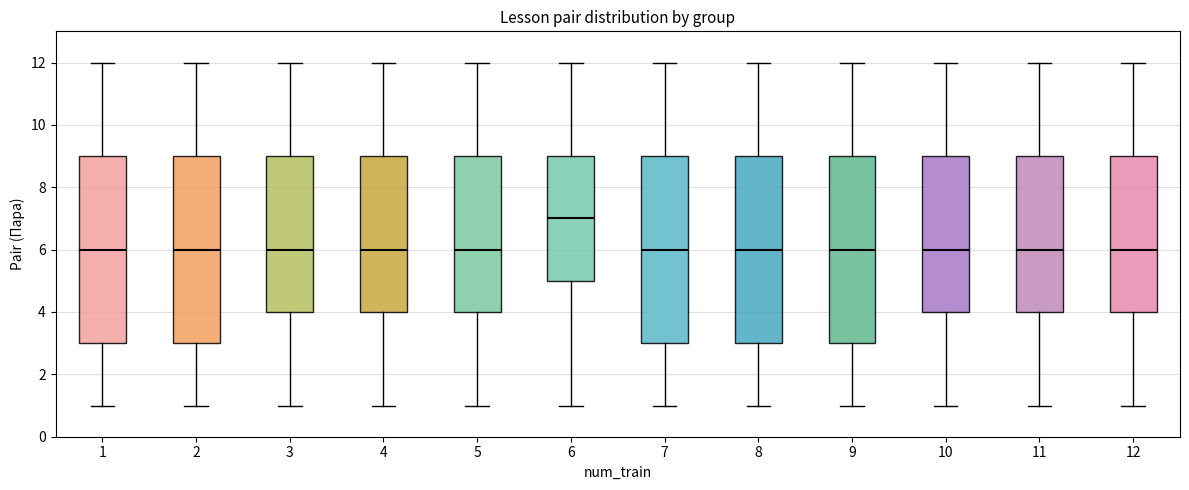

Where is the upper edge of the box at x = 10 on the y-axis? The values are not printed on the chart, so give them approximately, as read against the axis.

9